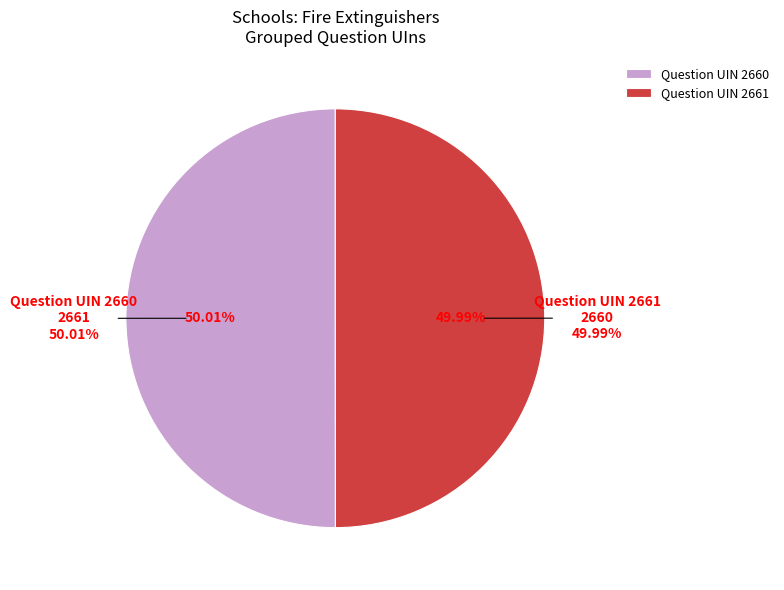

Combined, what portion of the pie is Question UIN 2661 and Question UIN 2660?

100.0%